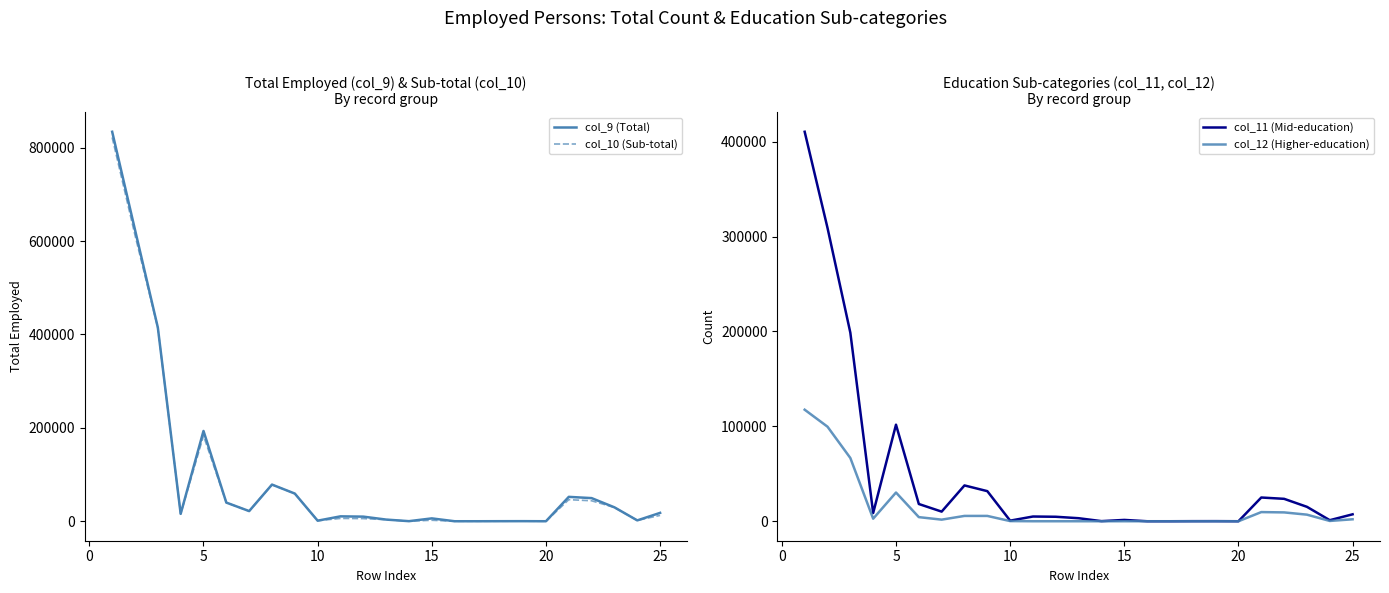

What is the sum of the col_11 (Mid-education) values at 20 and 15?

1407